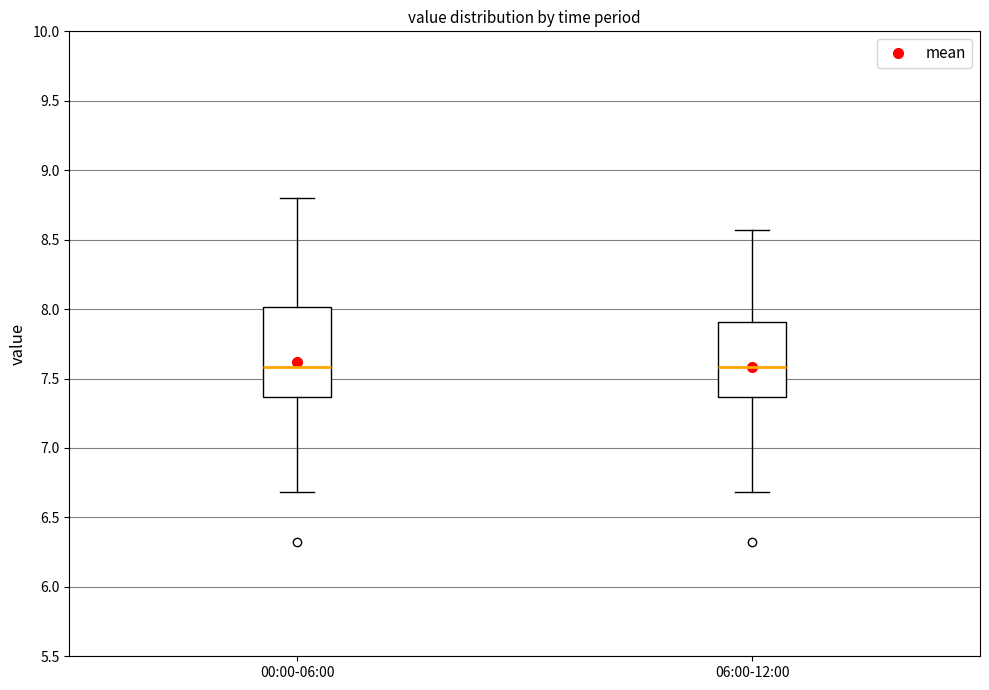

Comparing the boxes themselves (not the whiskers), which one is the tallest?

00:00-06:00